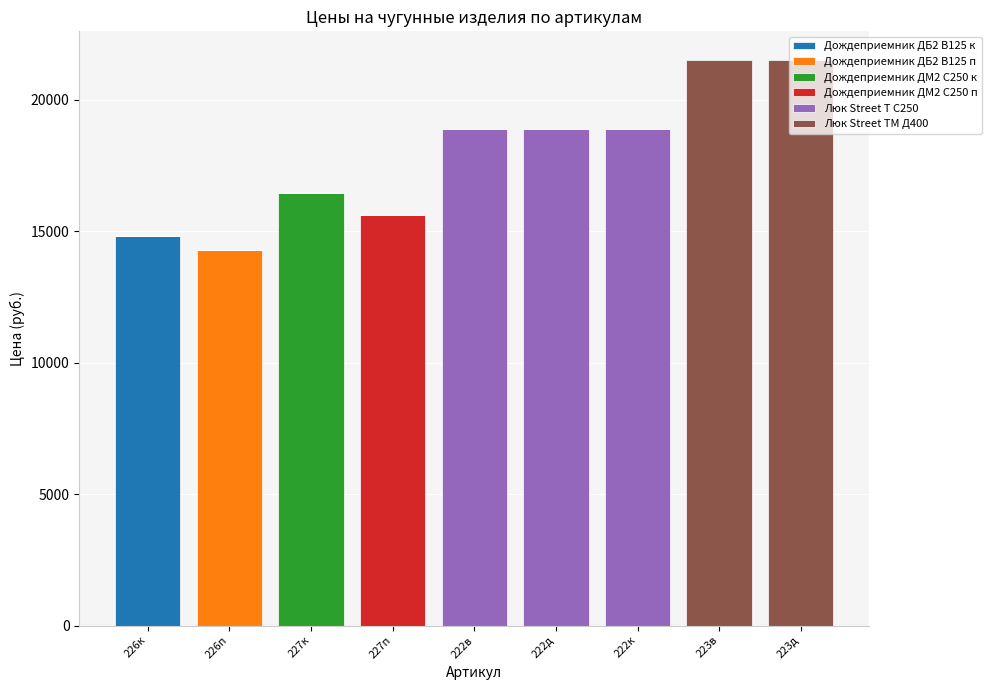

Which category has the highest value in the Дождеприемник ДБ2 В125 к series?

226к